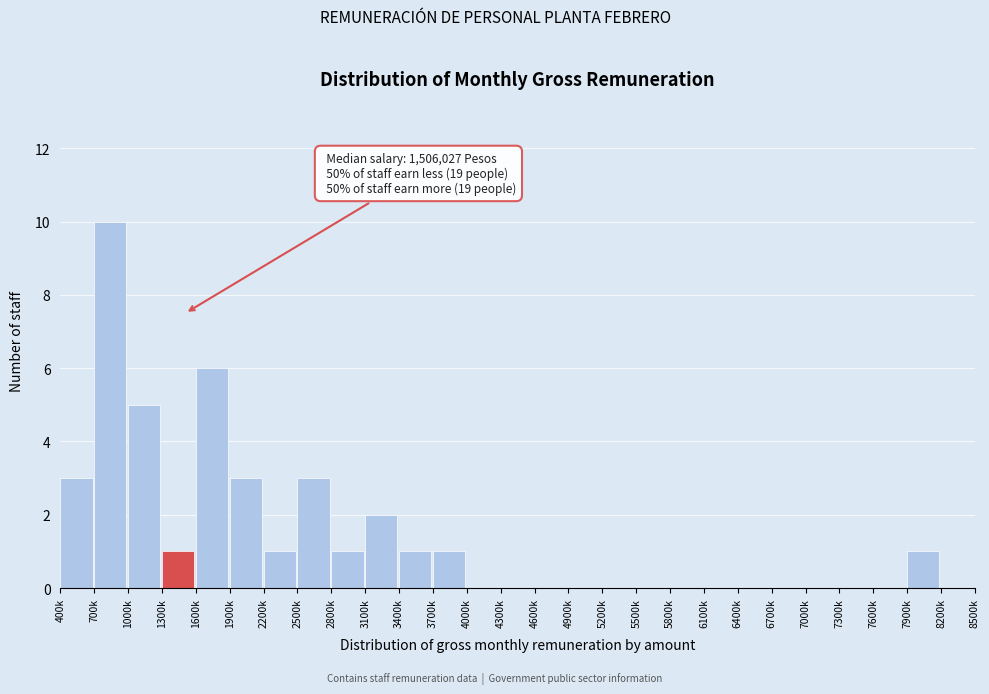

Reading left to right, extract all data points from this chart.

400k=3	700k=10	1000k=5	1300k=1	1600k=6	1900k=3	2200k=1	2500k=3	2800k=1	3100k=2	3400k=1	3700k=1	4000k=0	4300k=0	4600k=0	4900k=0	5200k=0	5500k=0	5800k=0	6100k=0	6400k=0	6700k=0	7000k=0	7300k=0	7600k=0	7900k=1	8200k=0